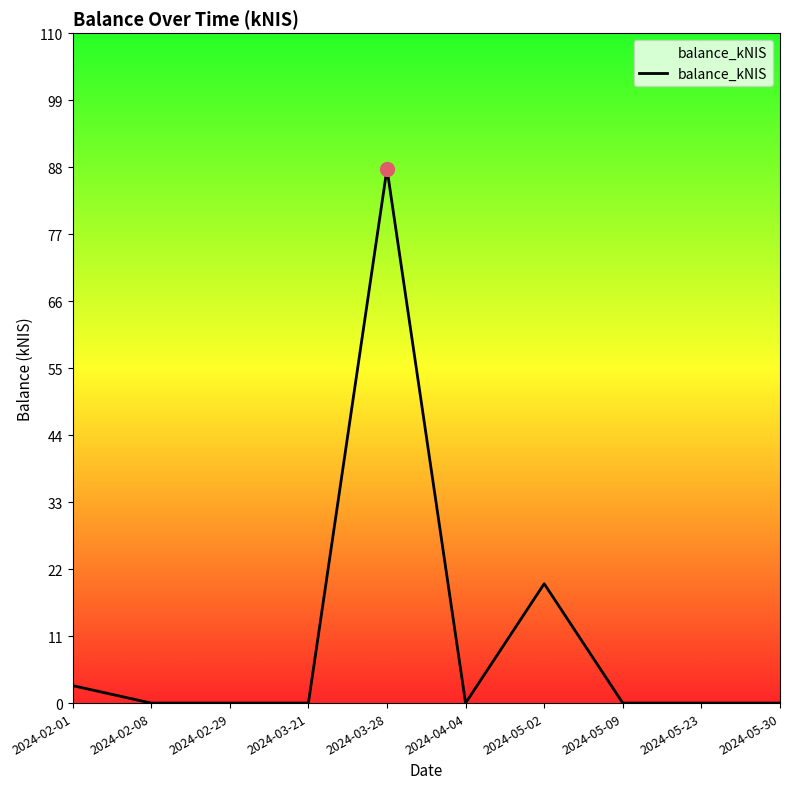

At which label is the value closest to 43?

2024-05-02